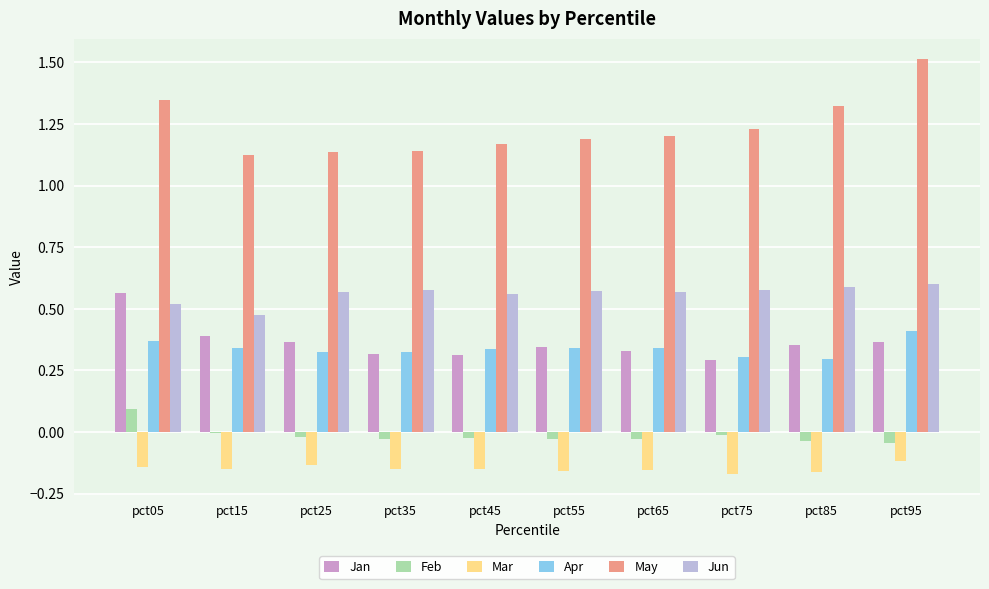

At which label does Feb reach its peak?

pct05